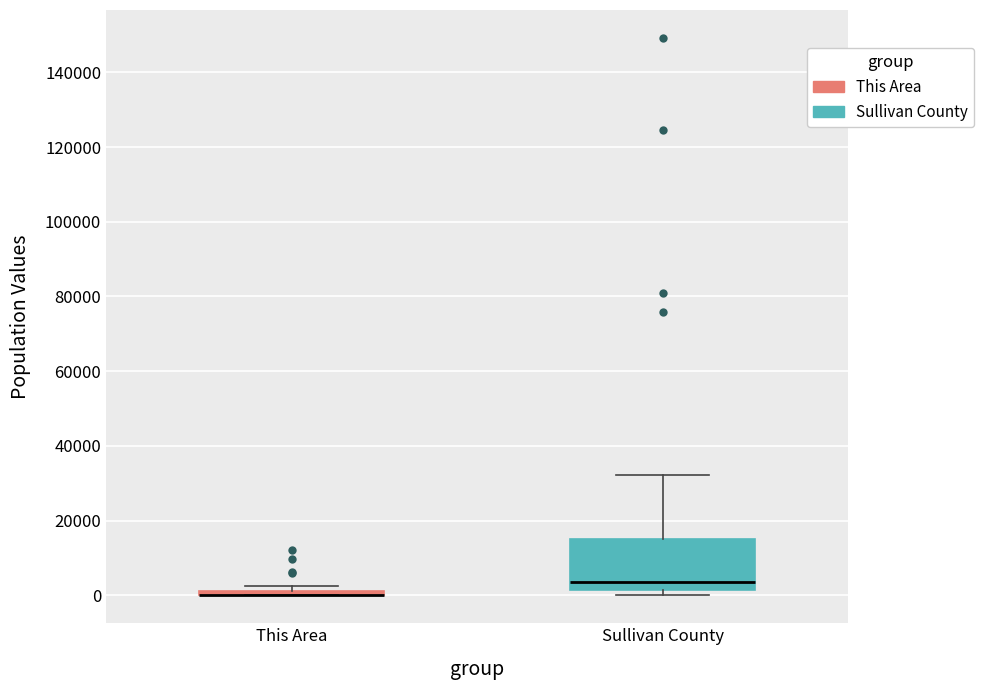

Where is the lower edge of the box for Sullivan County on the y-axis? The values are not printed on the chart, so give them approximately, as read against the axis.

2000